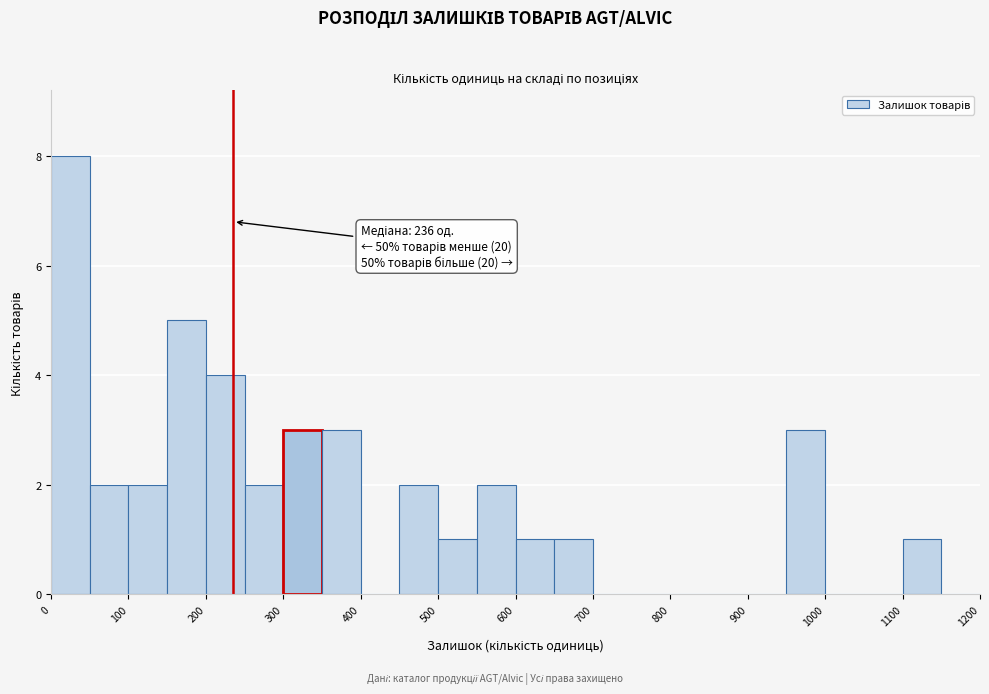

Over which range of the x-axis is the bar tallest?

0 to 50